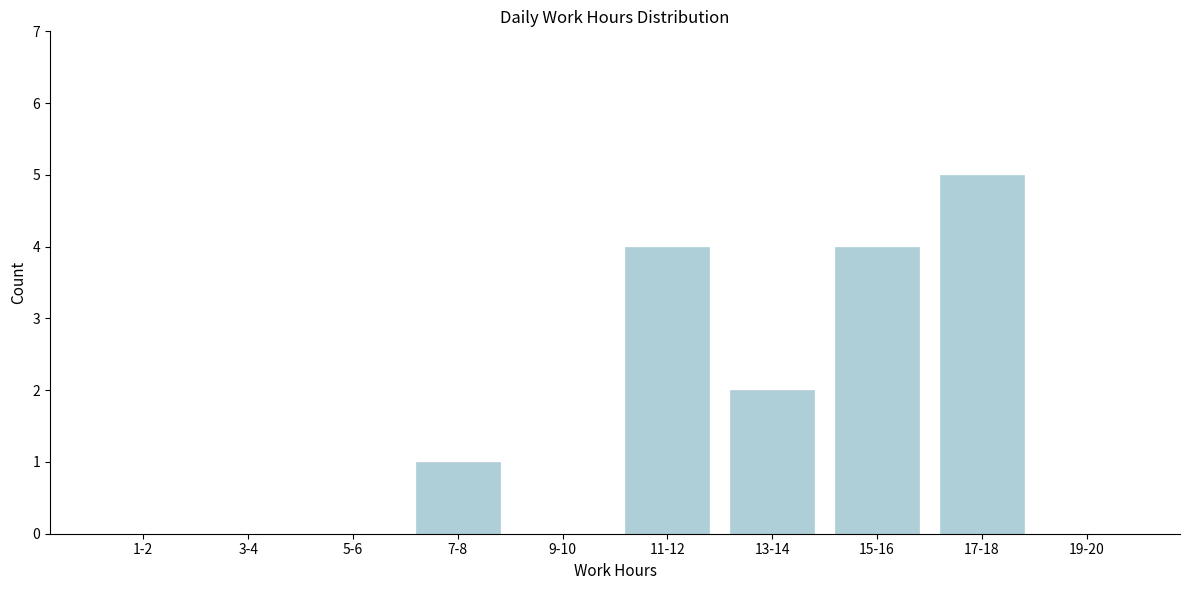

Reading left to right, transcribe all the data shown in this chart.

1-2=0	3-4=0	5-6=0	7-8=1	9-10=0	11-12=4	13-14=2	15-16=4	17-18=5	19-20=0